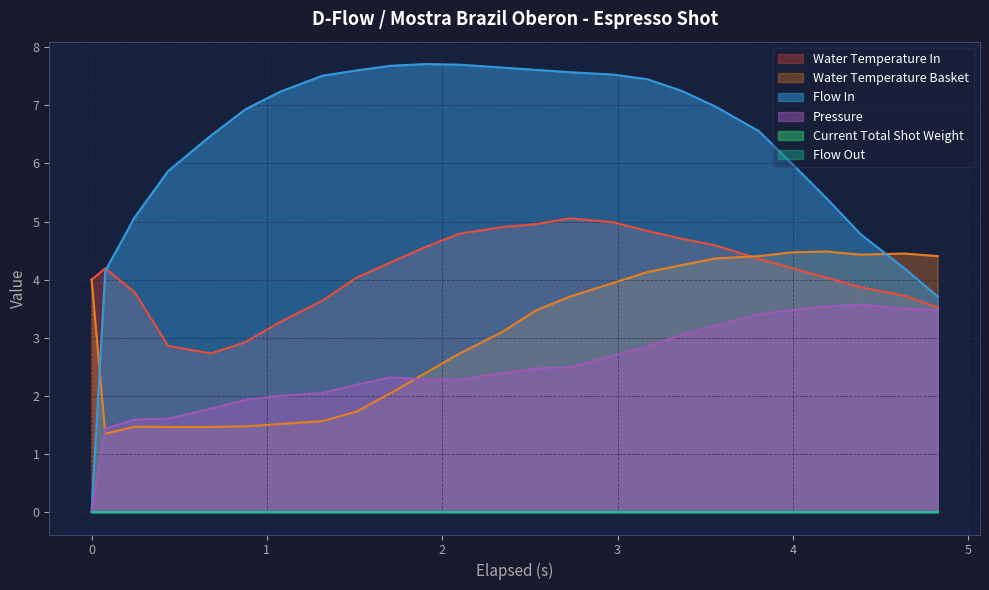

What is the difference between the second highest and second lowest values in the pressure series?

2.1